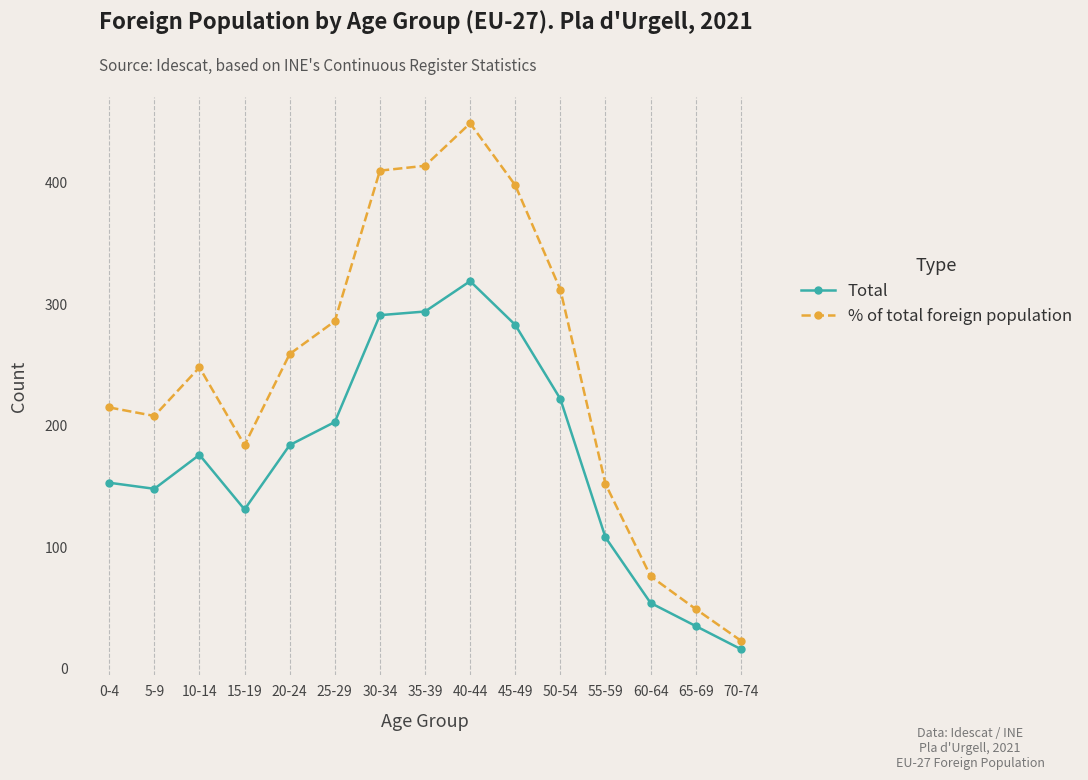

What is the label of the 9th point from the left?

40-44